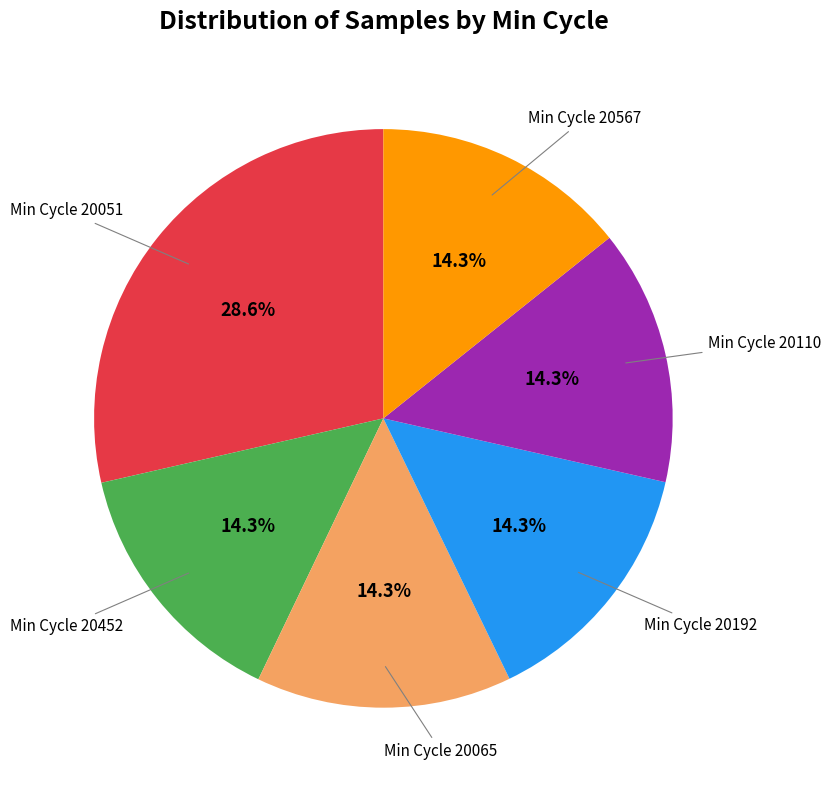

Is Min Cycle 20567 the majority of the pie?

No